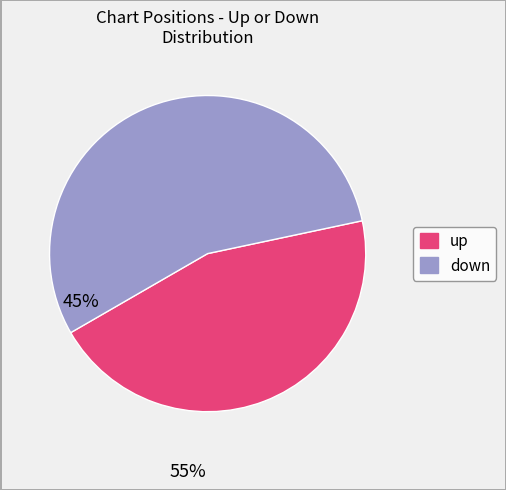

Does up represent more than half of the total?

No